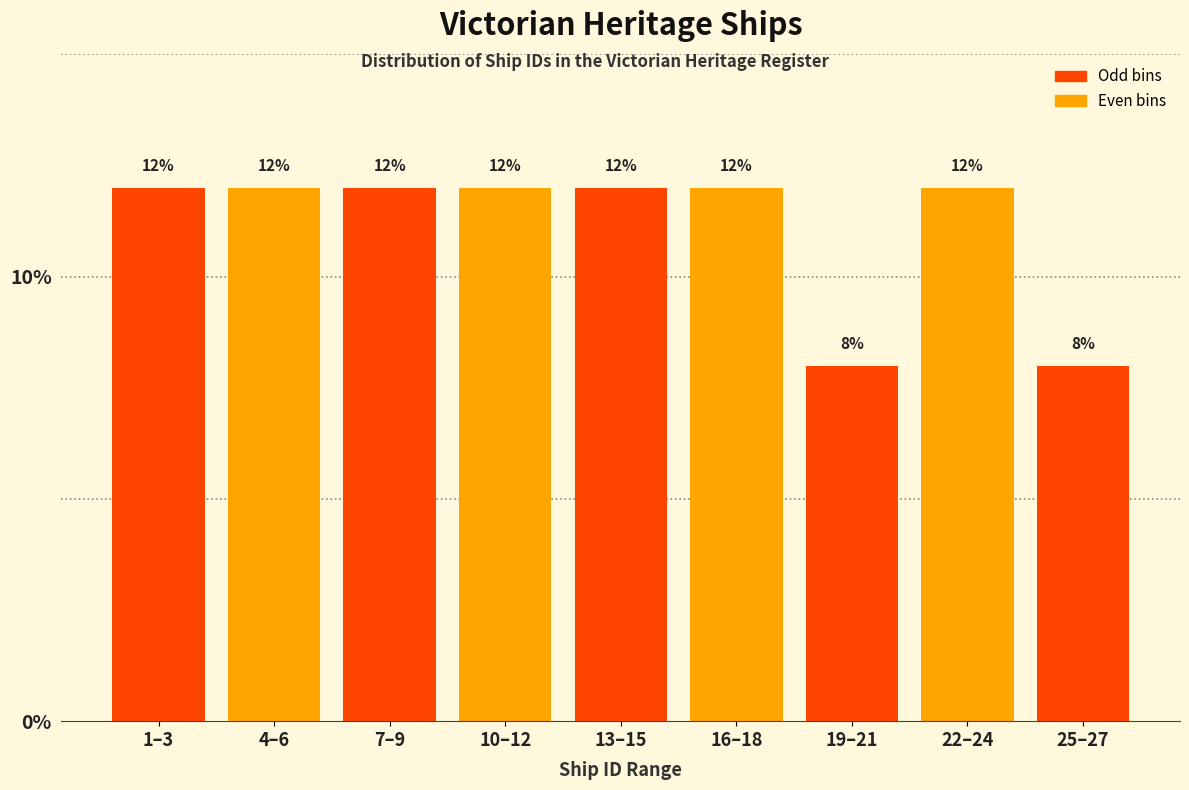

Reading left to right, what are all the values shown in this chart?

12	12	12	12	12	12	8	12	8